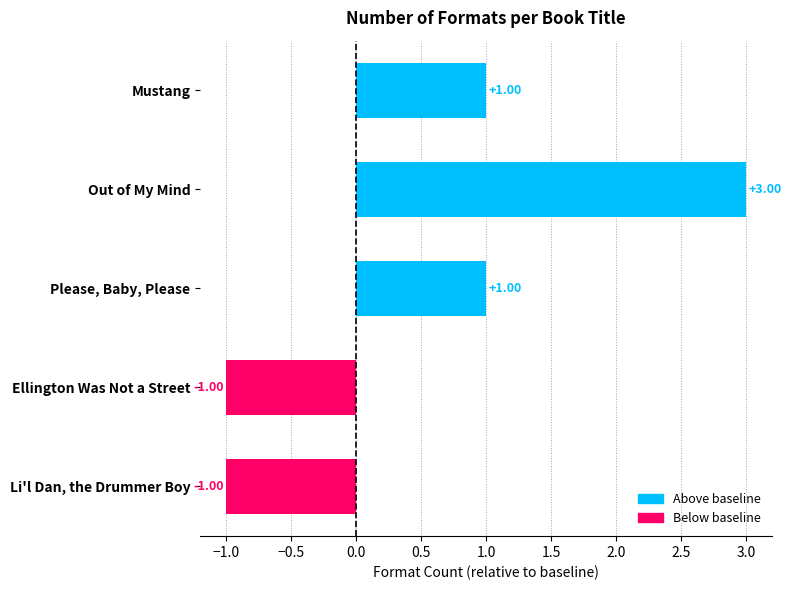

What is the difference between the second highest and minimum values?

2